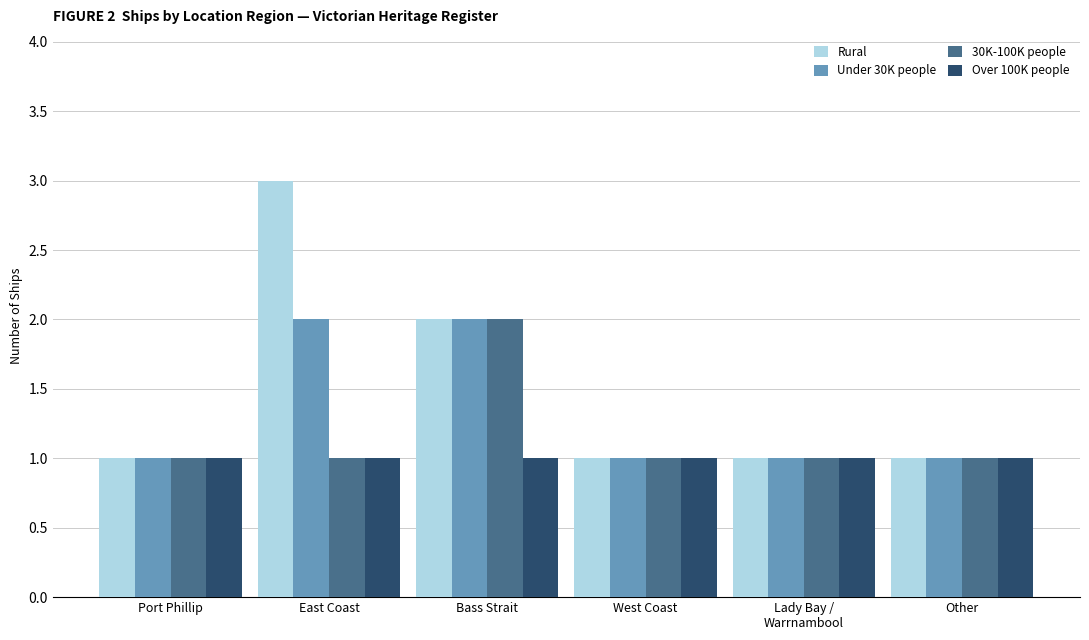

How many Under 30K people values are between 1 and 2?

6